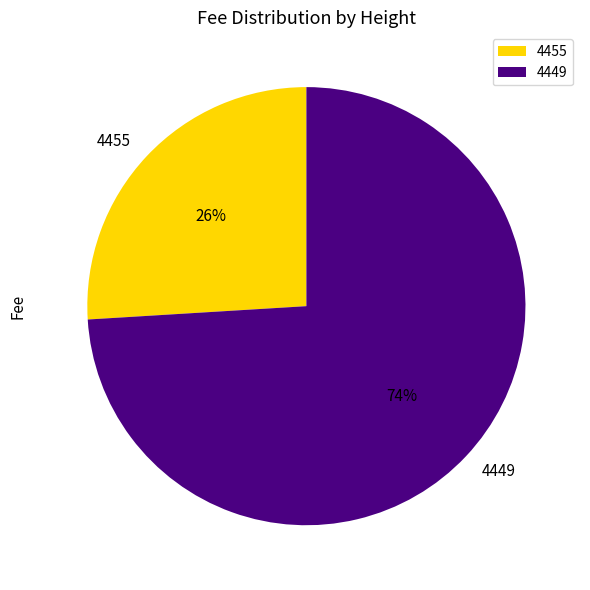

To the nearest percent, what is the average slice percentage?

50%